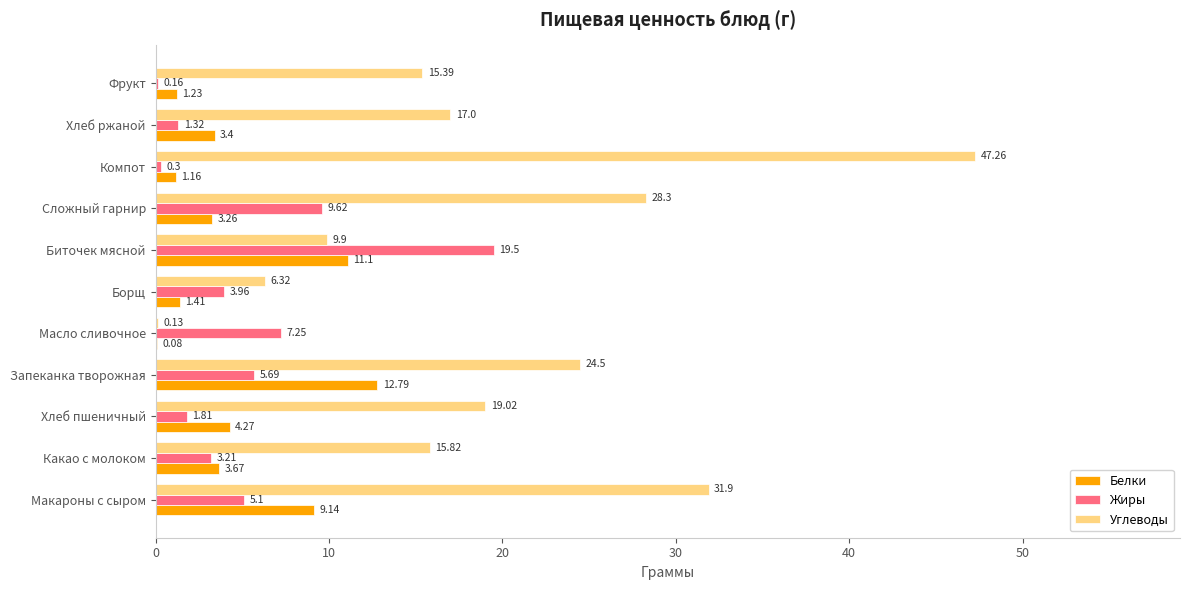

Between Сложный гарнир and Хлеб ржаной, which series saw the biggest shift?

Углеводы